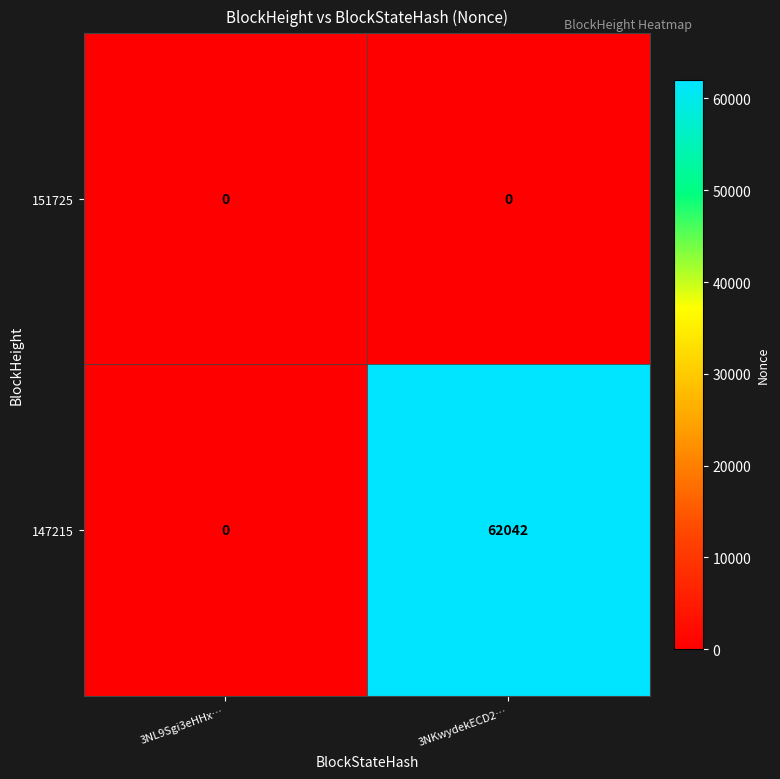

List the series in order of their overall mean, lowest first.

151725, 147215